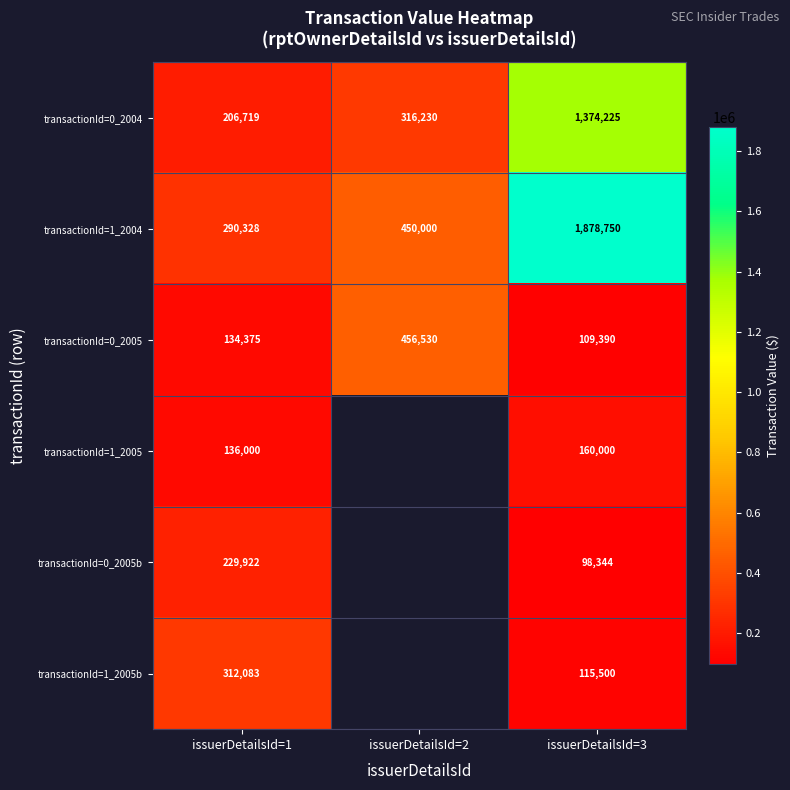

At which category is the sum across all series the highest?

issuerDetailsId=3